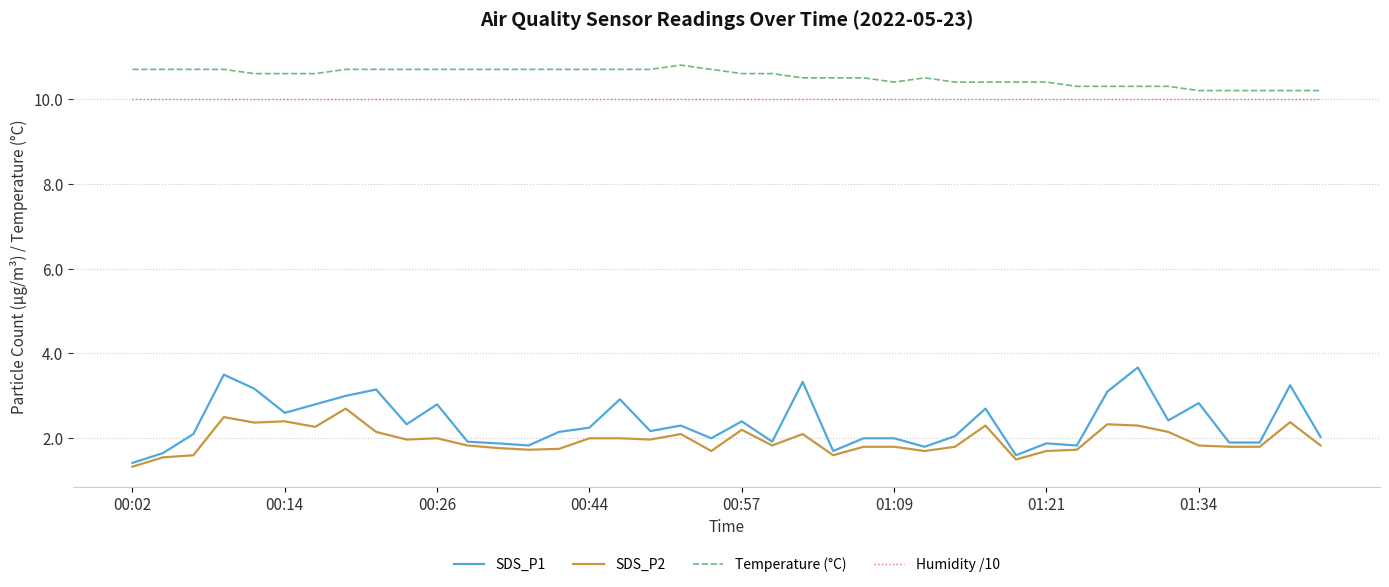

True or false: Humidity /10 and SDS_P2 intersect in this chart.

False